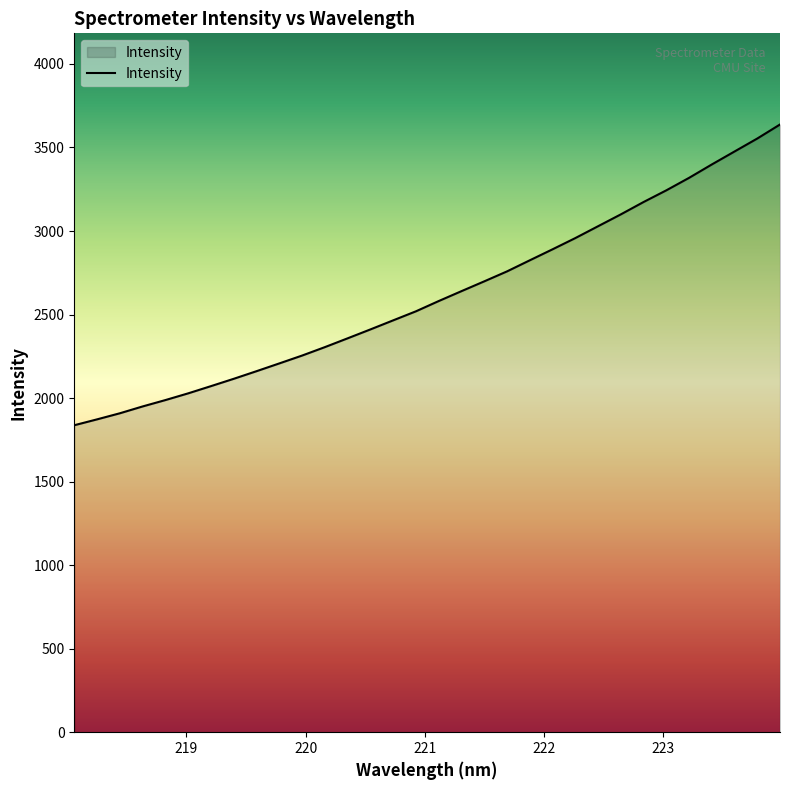

What is the smallest value displayed?

1837.4